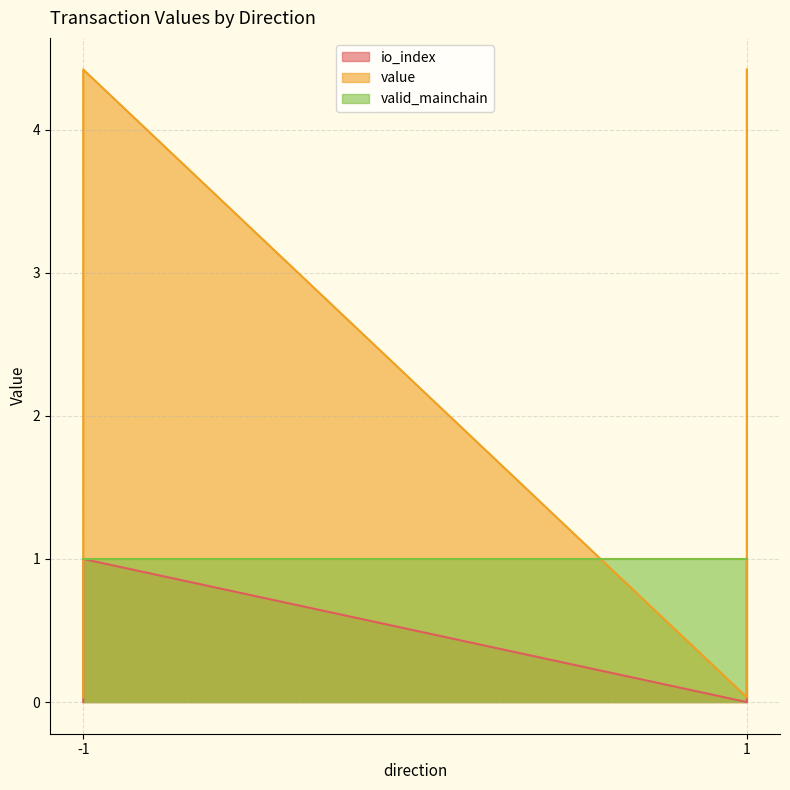

What is the maximum value for value?

4.4